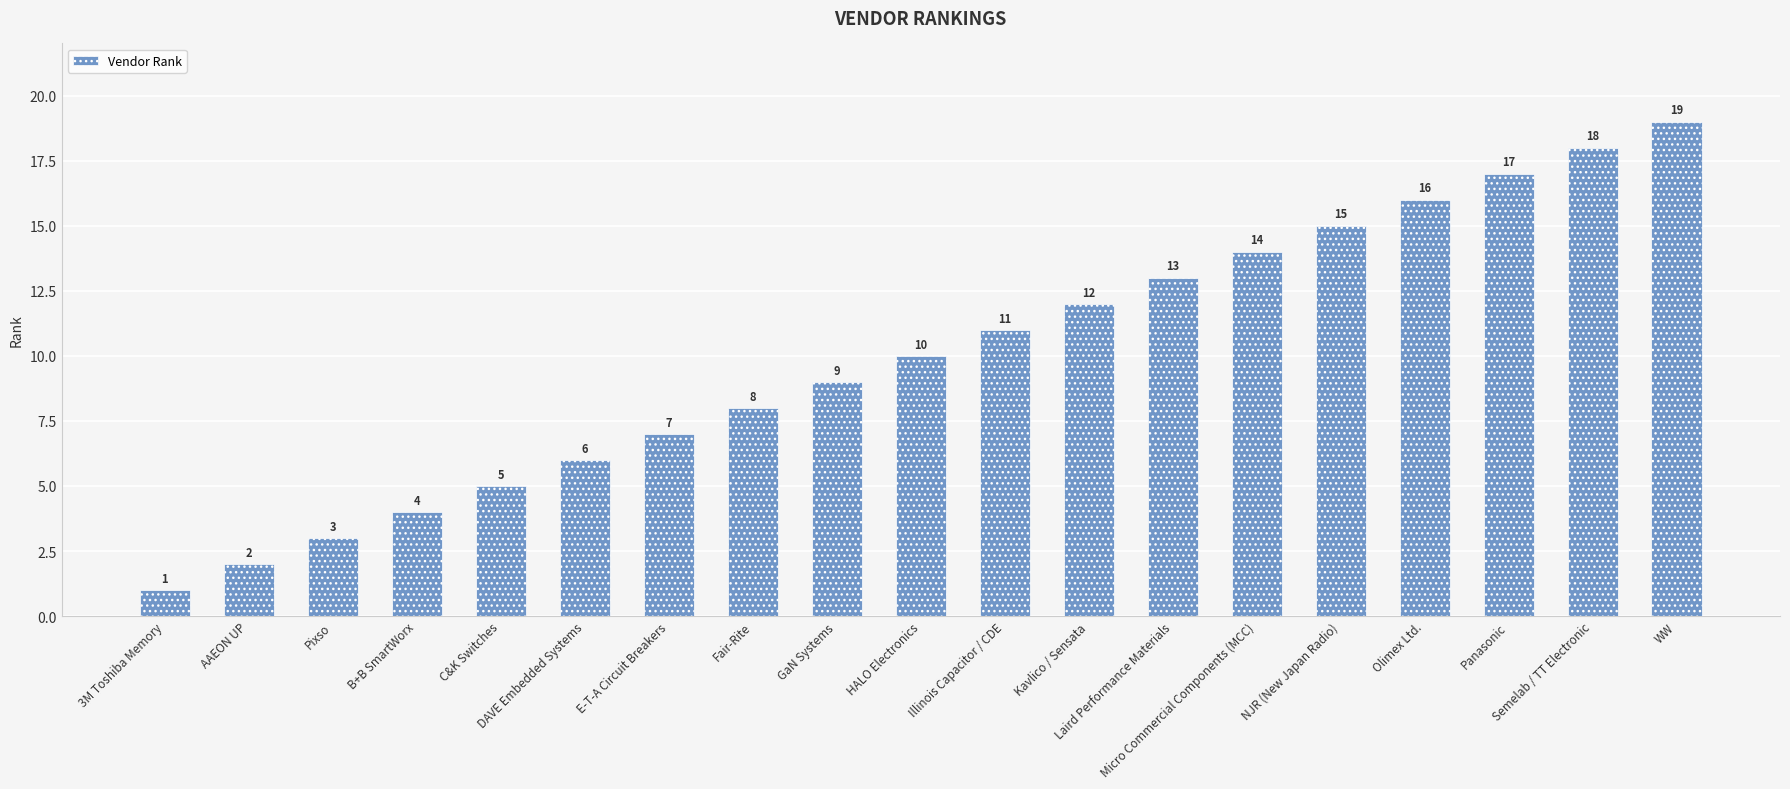

True or false: the data shows 17 at Laird Performance Materials.

False